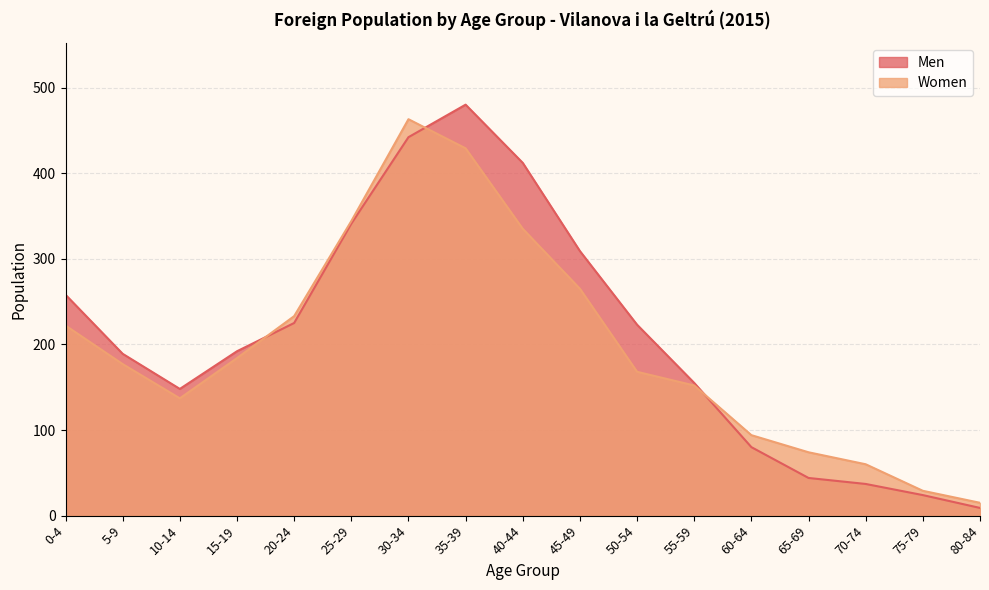

What is the lowest value of the Women series?

15